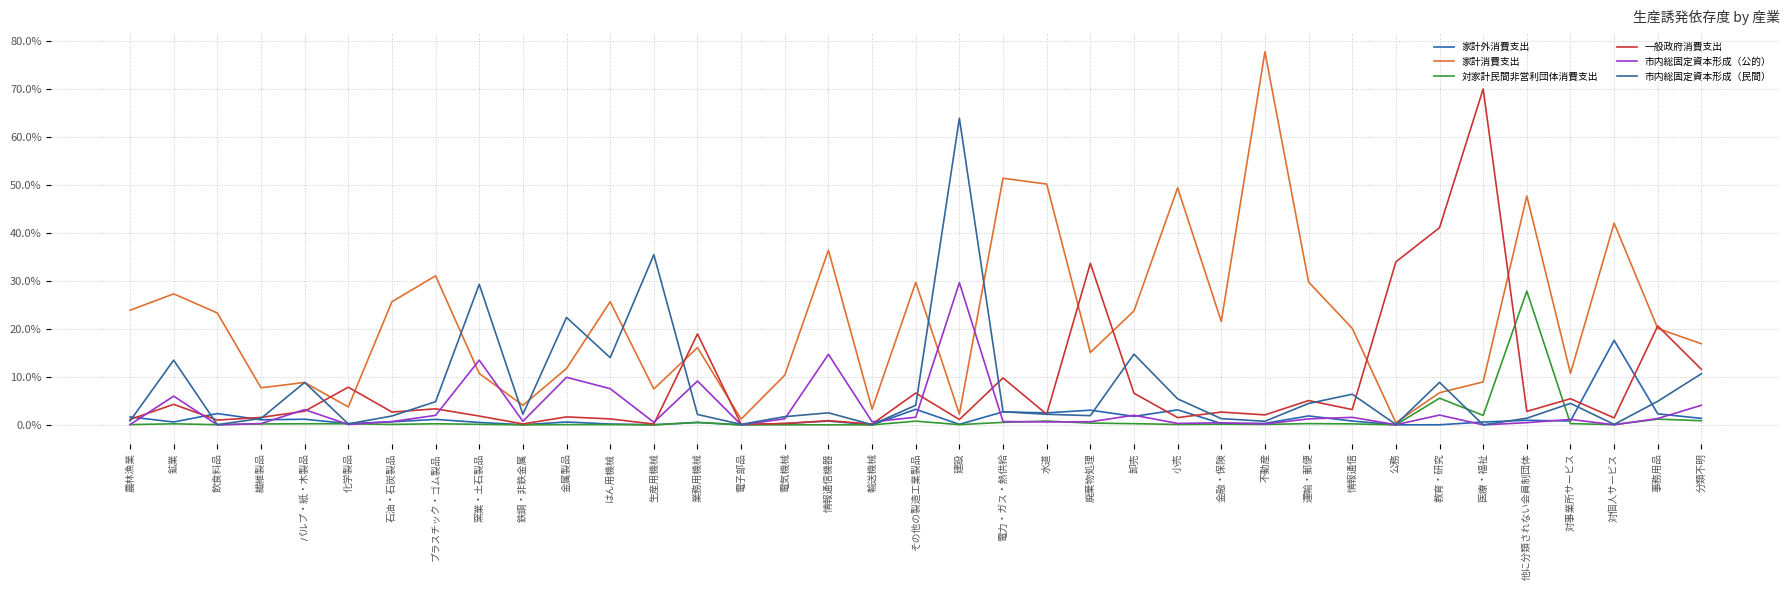

True or false: 一般政府消費支出 and 家計外消費支出 intersect in this chart.

True